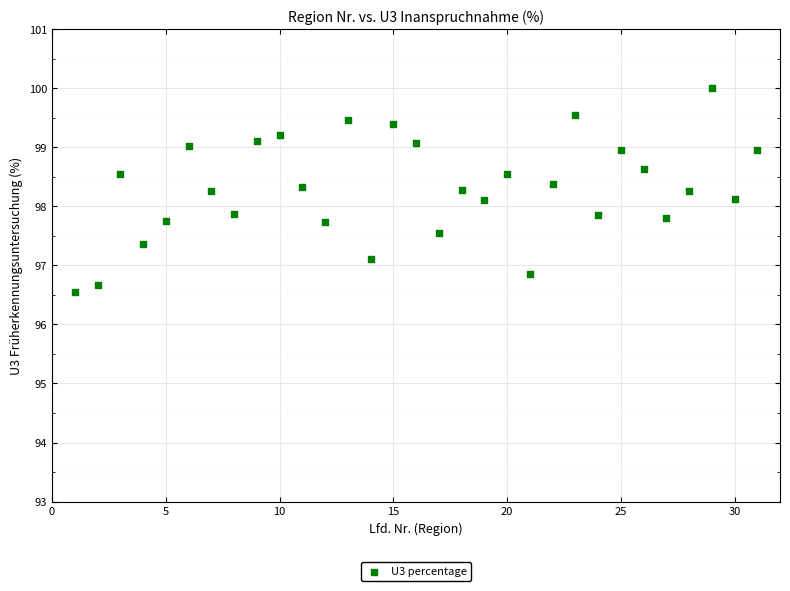

What is the range of Y values (max minus min)?

3.5